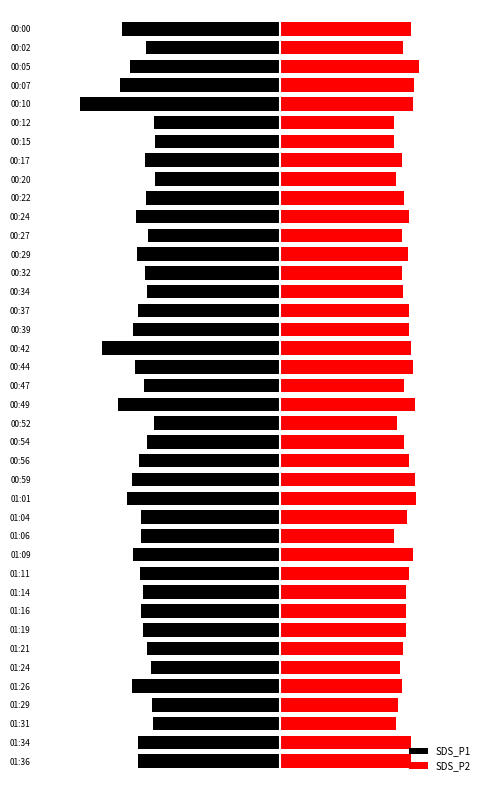

What is the total value across all series at 00:24?

-0.7